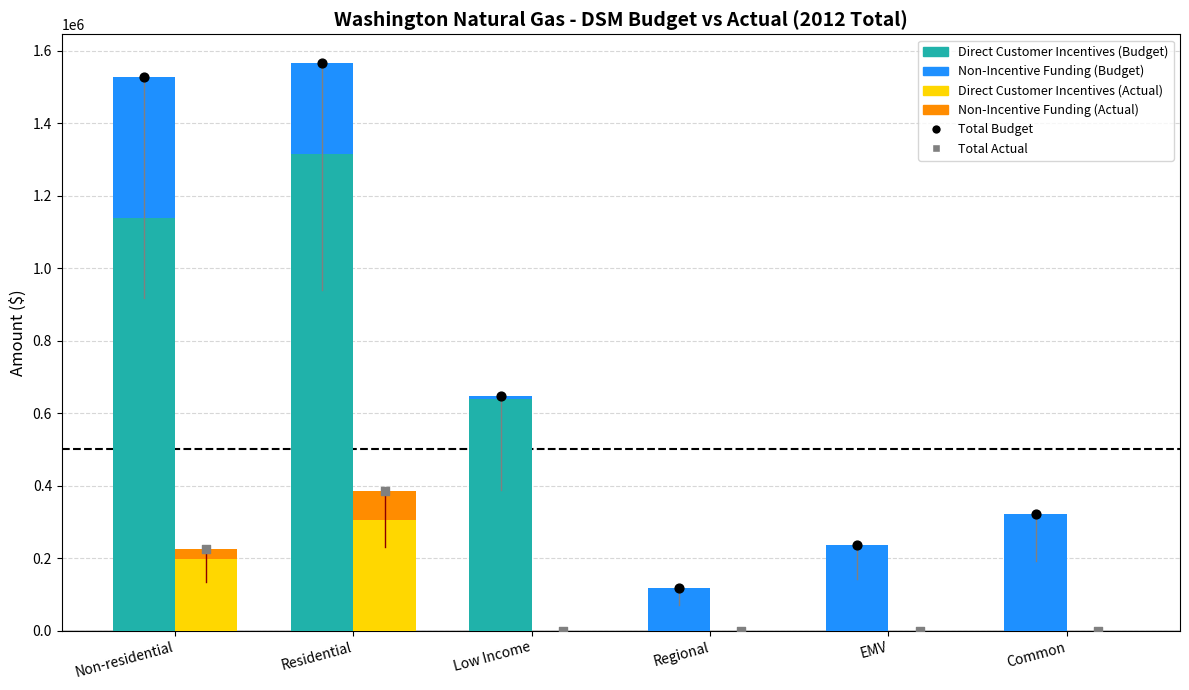

At how many categories does at least one series exceed 1016171?

2